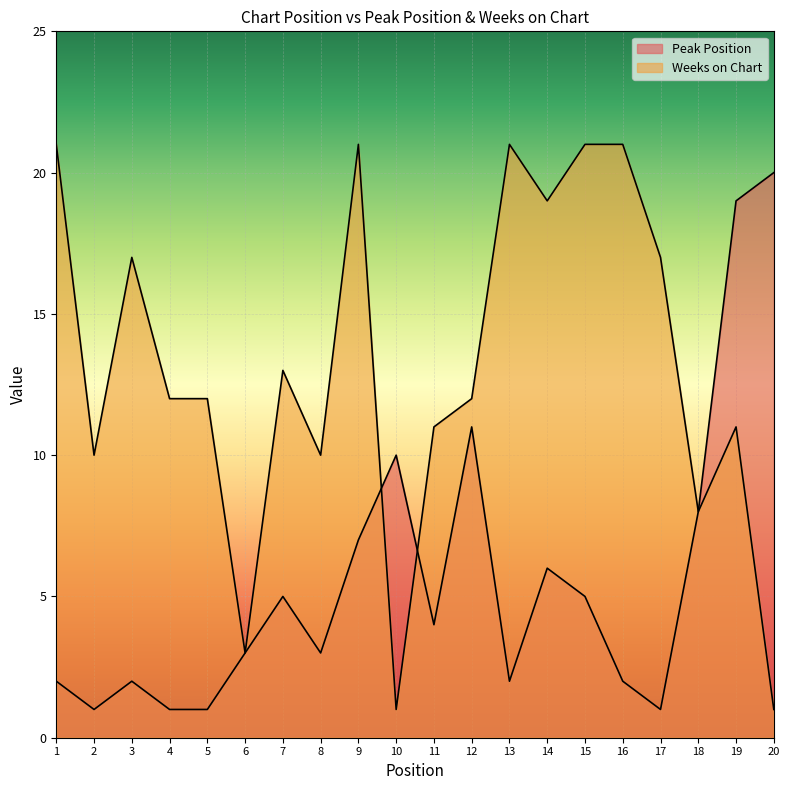

List the series in order of their peak value, lowest first.

Peak Position, Weeks on Chart